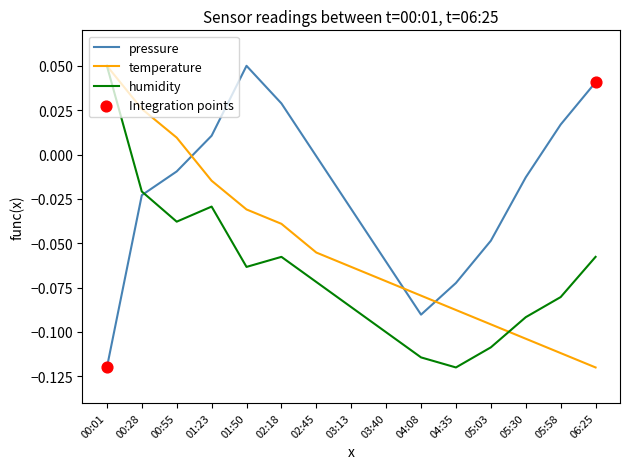

What is the total value across all series at 03:13?

-0.2